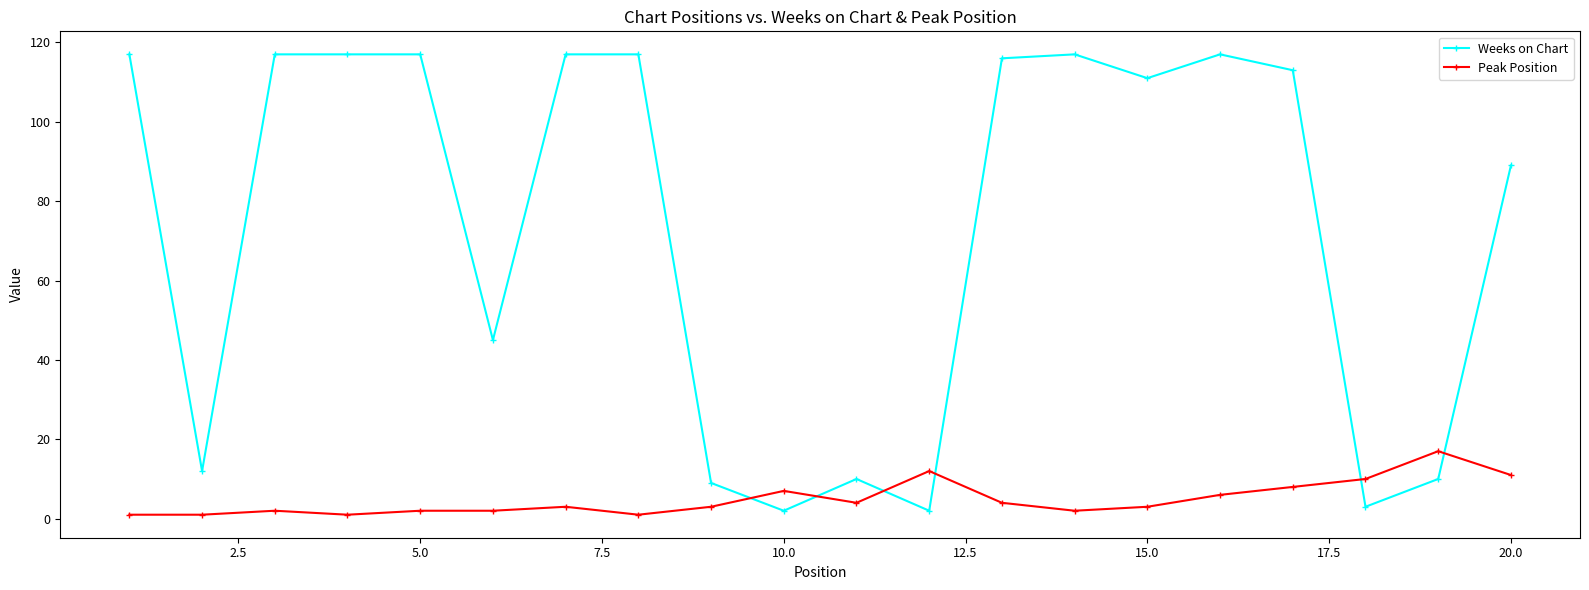

Reading left to right, what are all the values shown in this chart?

Weeks on Chart: 117	12	117	117	117	45	117	117	9	2	10	2	116	117	111	117	113	3	10	89
Peak Position: 1	1	2	1	2	2	3	1	3	7	4	12	4	2	3	6	8	10	17	11